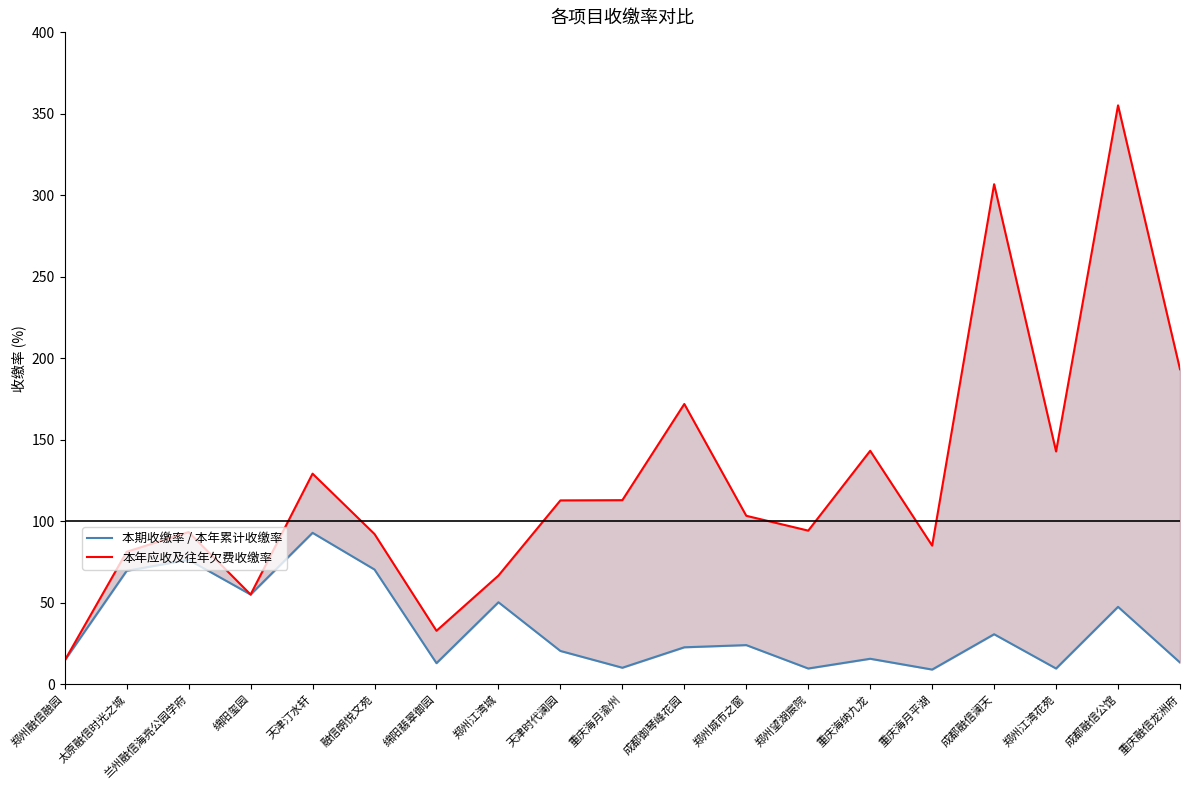

Is it true that 本年应收及往年欠费收缴率 equals 142.7 at 郑州江湾花苑?

True